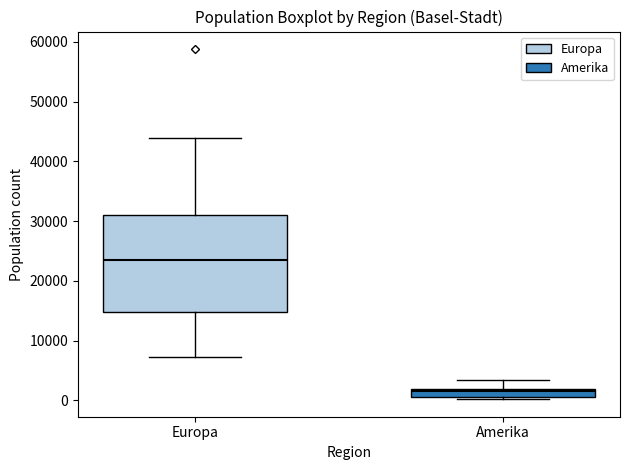

Comparing the boxes themselves (not the whiskers), which one is the tallest?

Europa